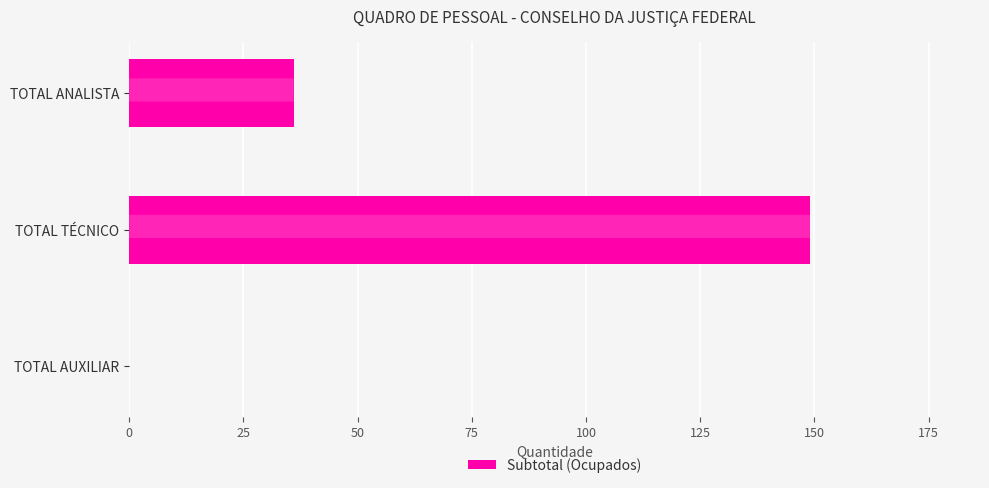

Reading bottom to top, transcribe all the data shown in this chart.

TOTAL AUXILIAR=0	TOTAL TÉCNICO=149	TOTAL ANALISTA=36